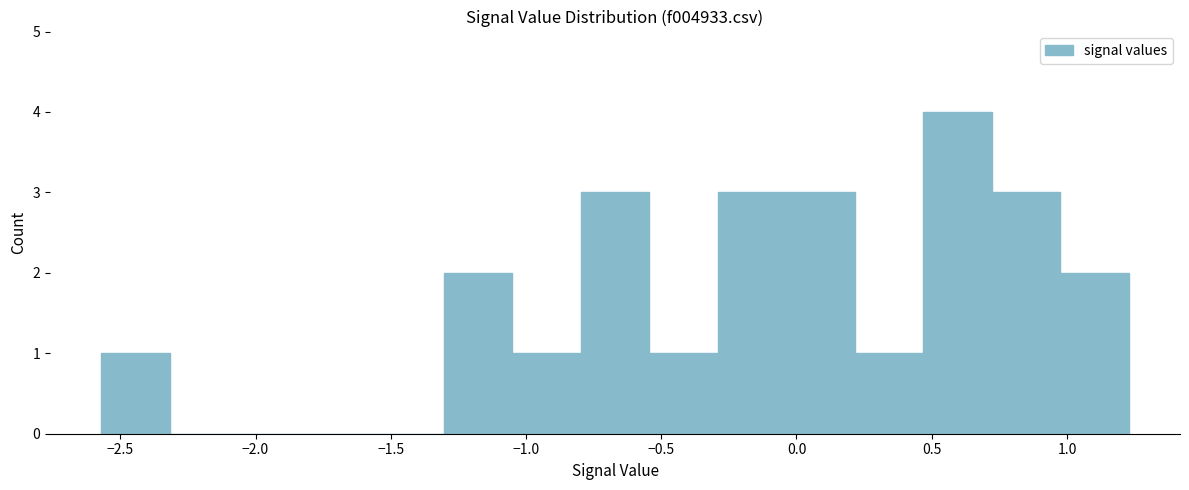

Which range on the x-axis has the tallest bar?

0.45 to 0.70